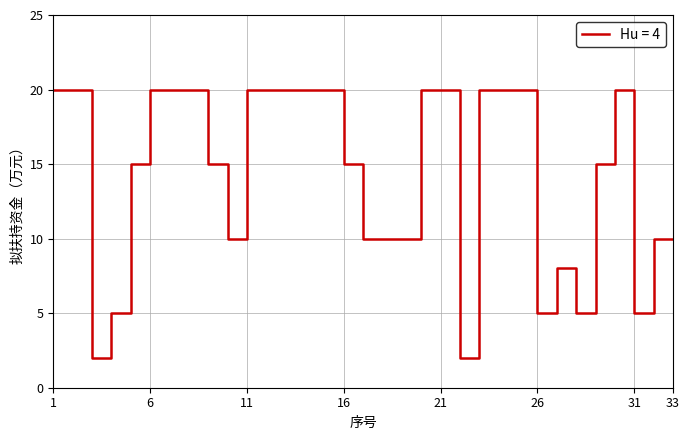

What is the greatest value displayed?

20